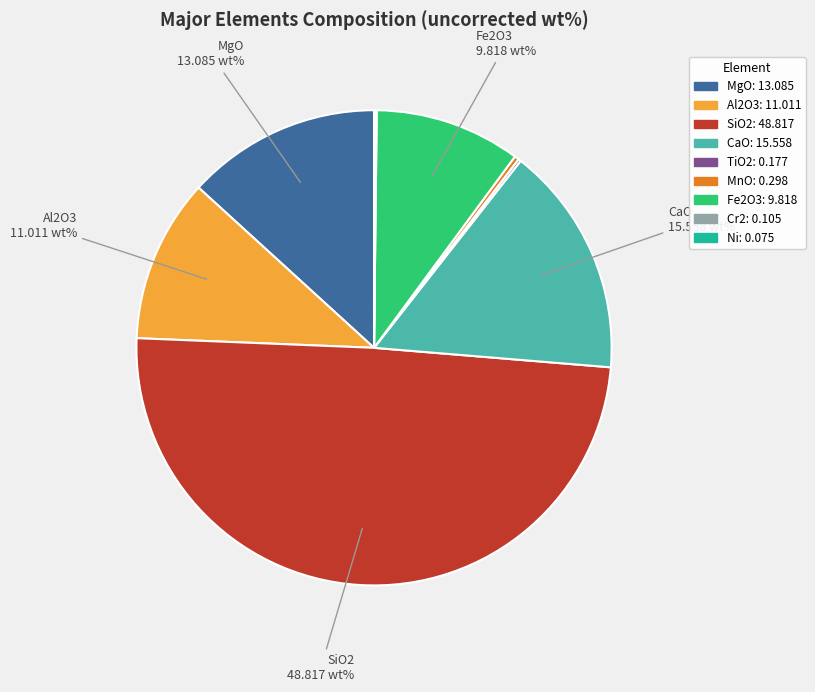

Which category has the biggest portion of the pie?

SiO2